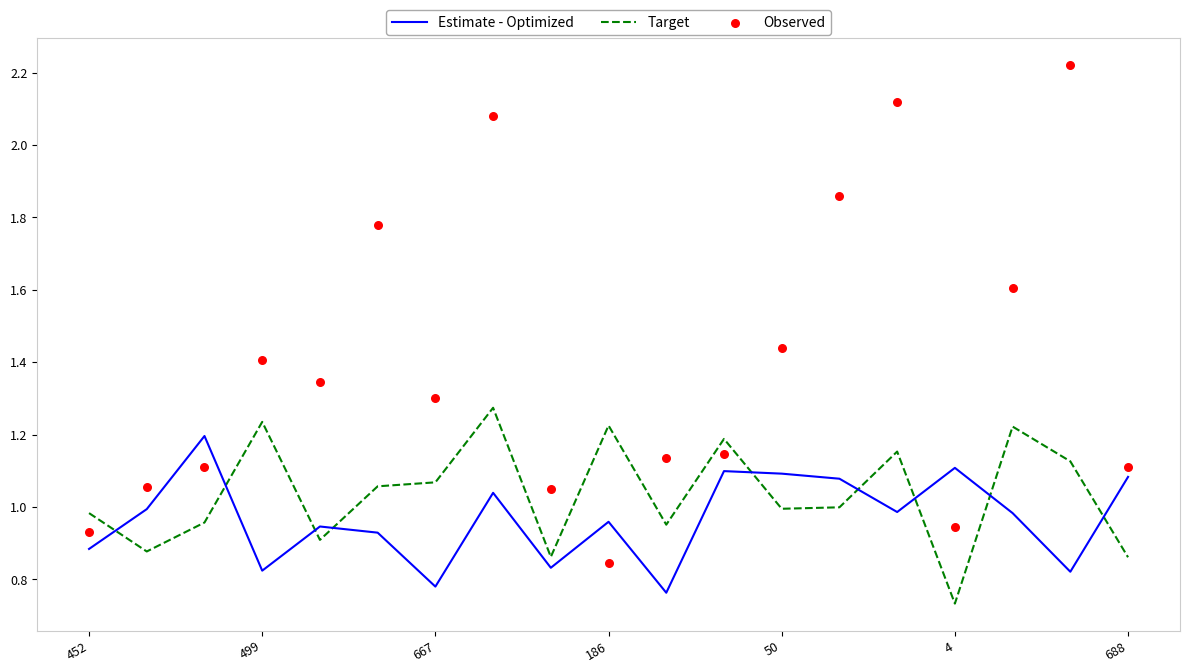

Which series contains the highest Y value?

Observed